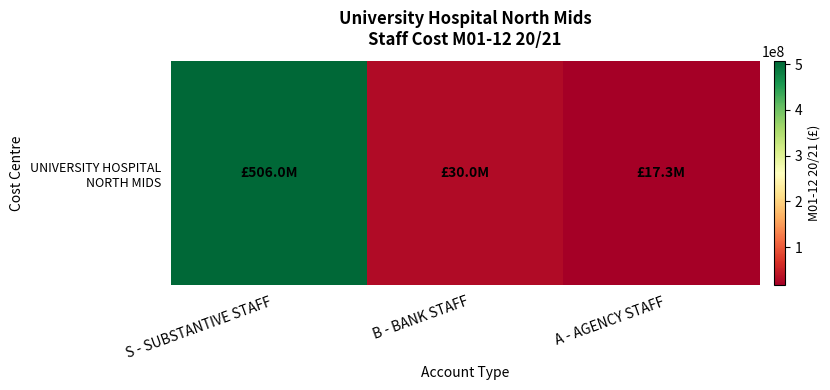

What is the maximum value shown in the chart?

505976819.9